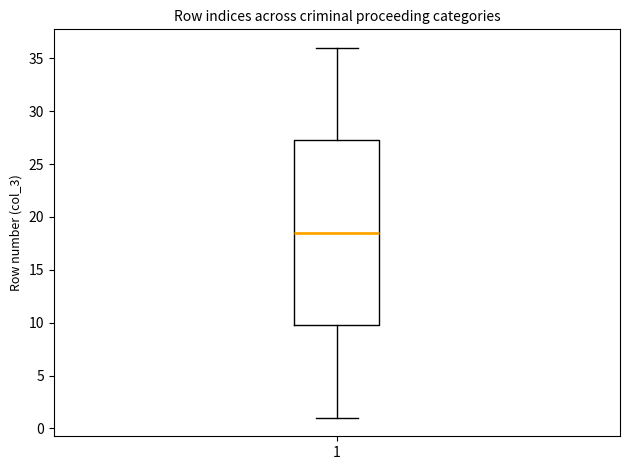

Transcribe this box plot: give where the median line is, the range the box spans, and where the two whiskers end, as read against the y-axis. The values are not printed on the chart, so give them approximately, as read against the axis.

median 18.5, box 10.0 to 27.5, whiskers 1.0 to 36.0